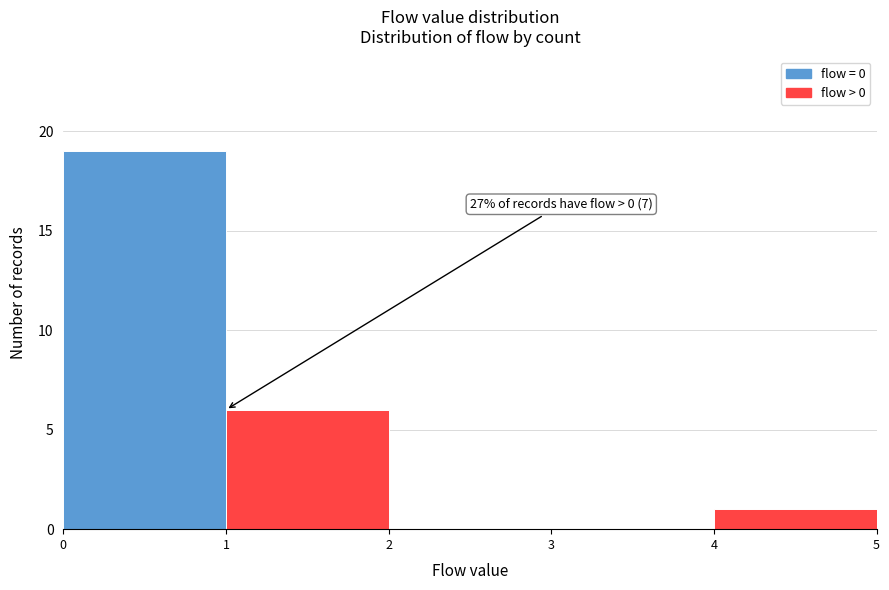

Over which range of the x-axis is the bar tallest?

0 to 1